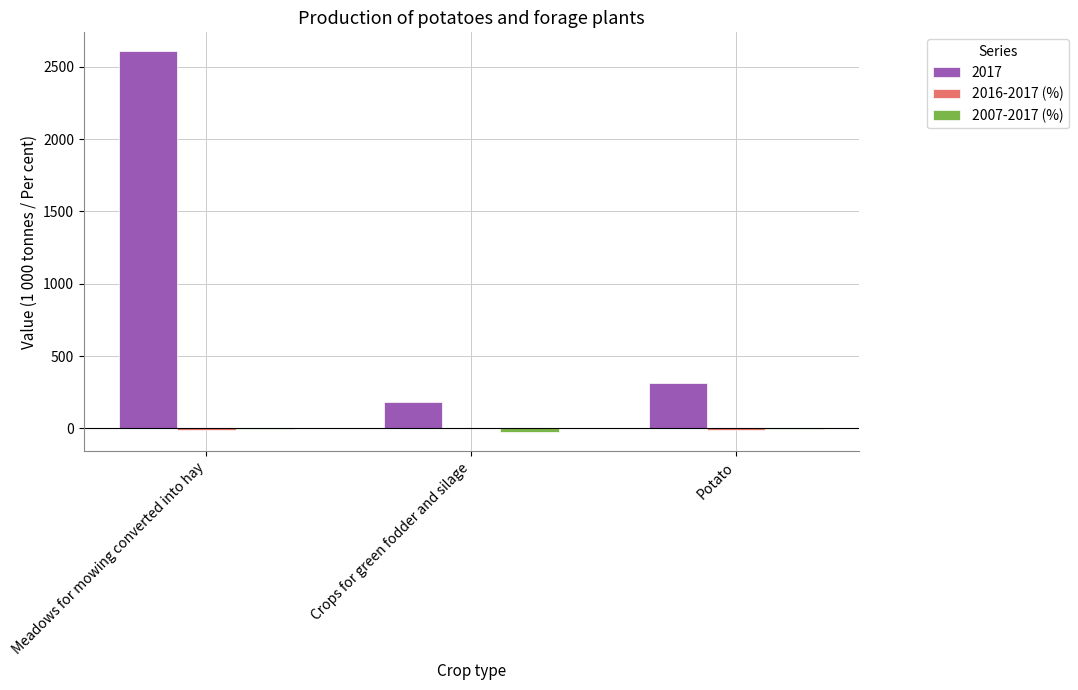

The value of 2017 at Meadows for mowing converted into hay is 897.0. True or false?

False